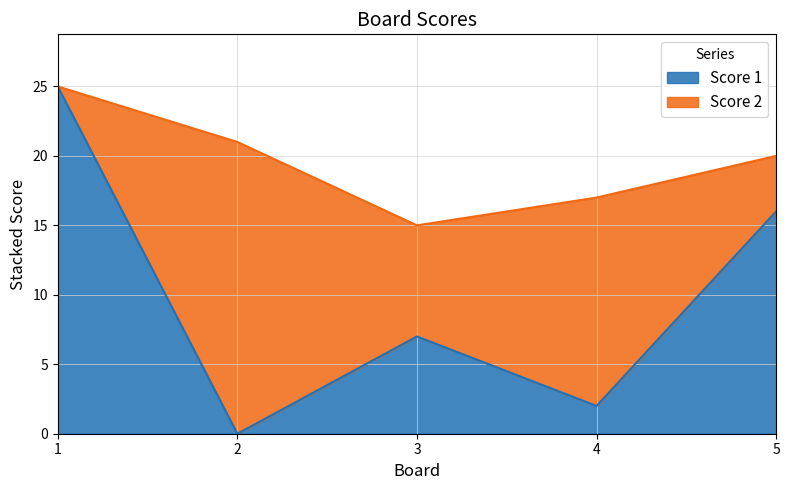

Rank the categories by value from highest to lowest.

1, 5, 3, 4, 2